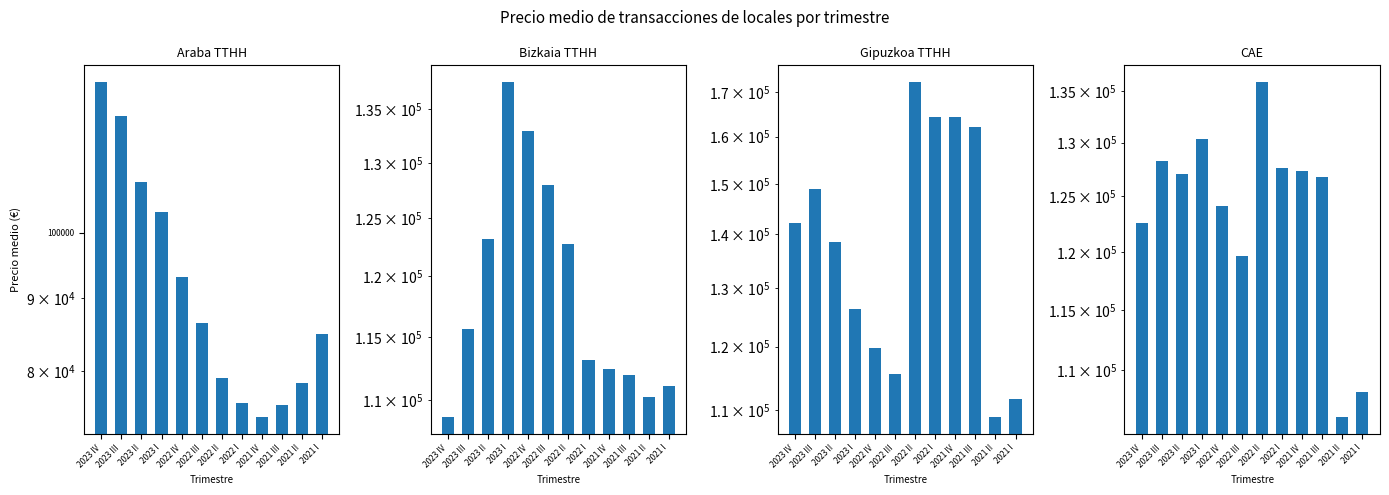

How many bars are there in total?

48